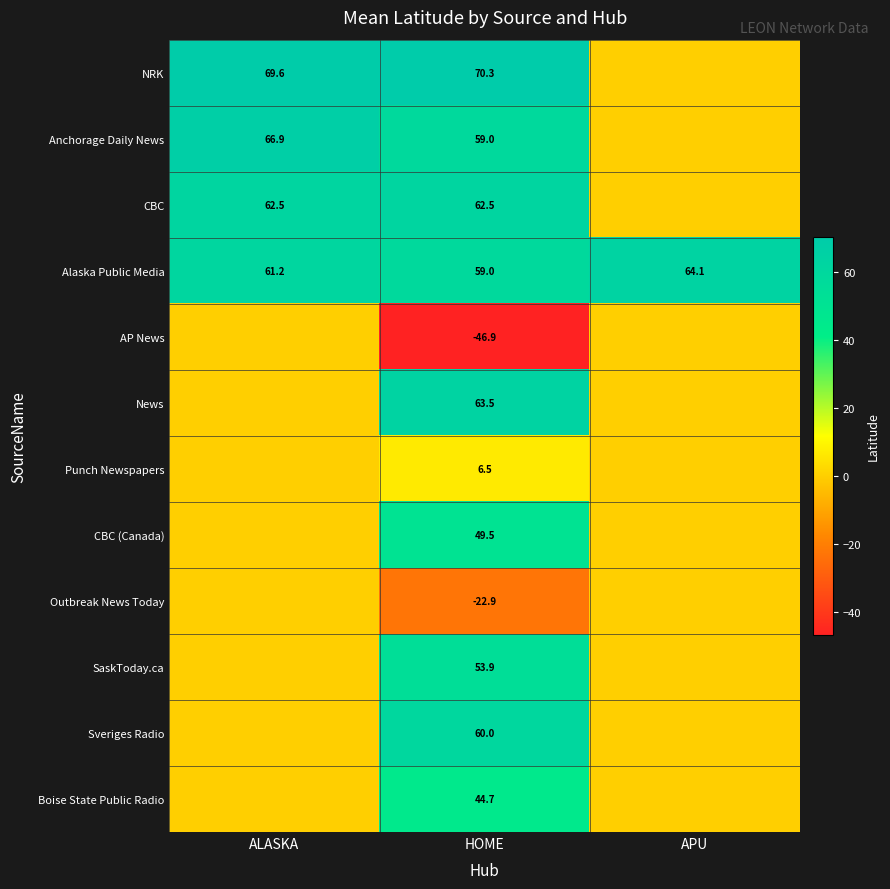

Between HOME and ALASKA, which is larger?

HOME